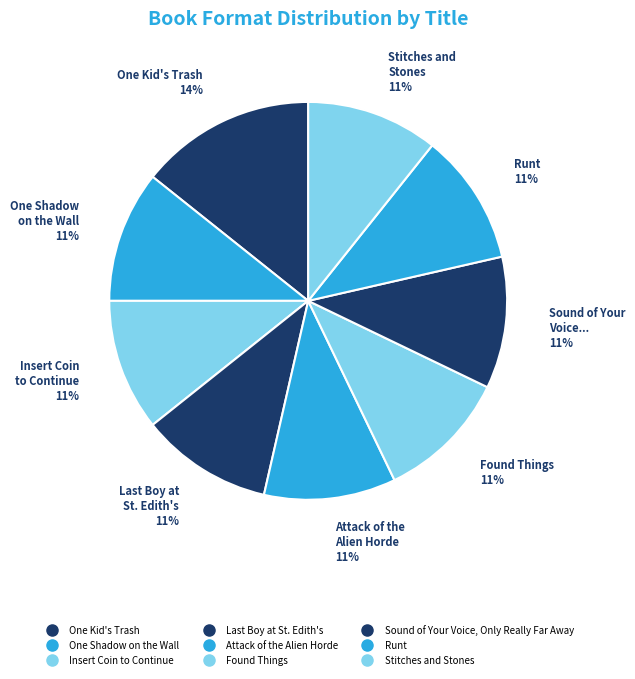

To the nearest percent, what portion does One Shadow on the Wall represent?

11%